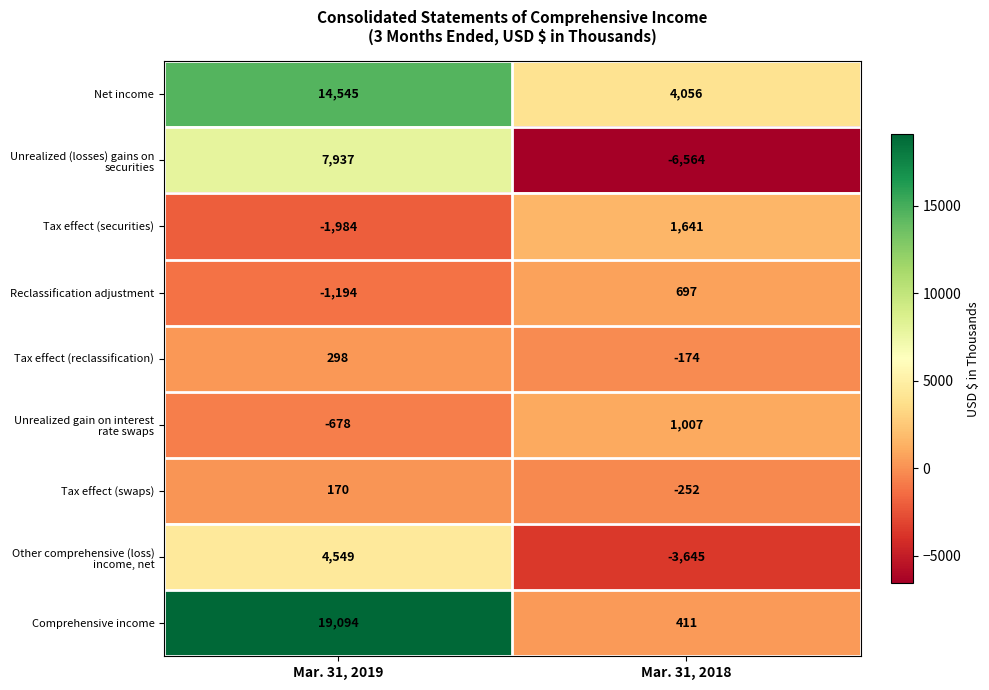

What is the difference between the highest and lowest values at Mar. 31, 2018?

10620